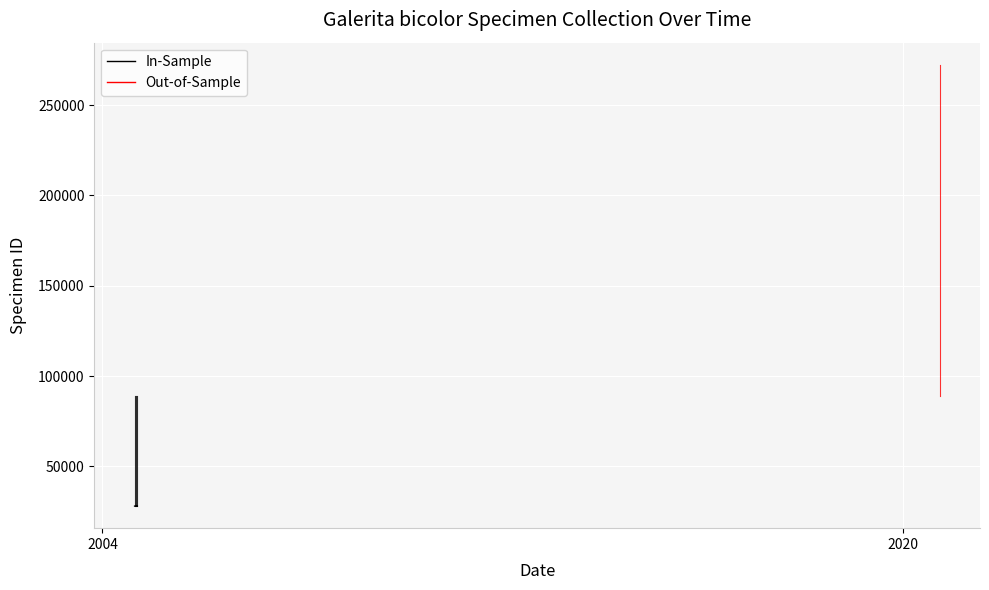

Which category has the lowest value across all series?

2004